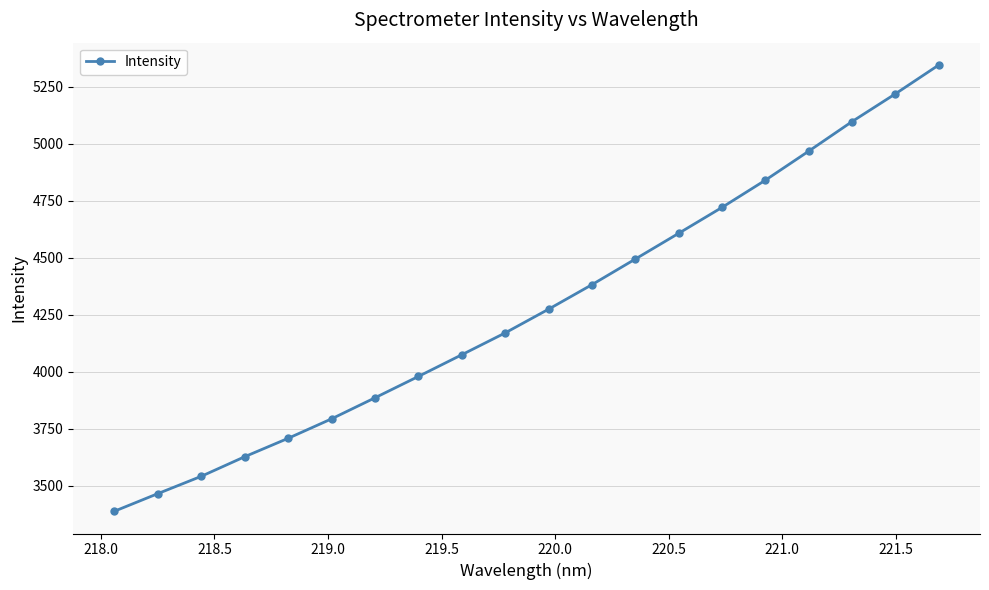

What is the average value?

4279.8